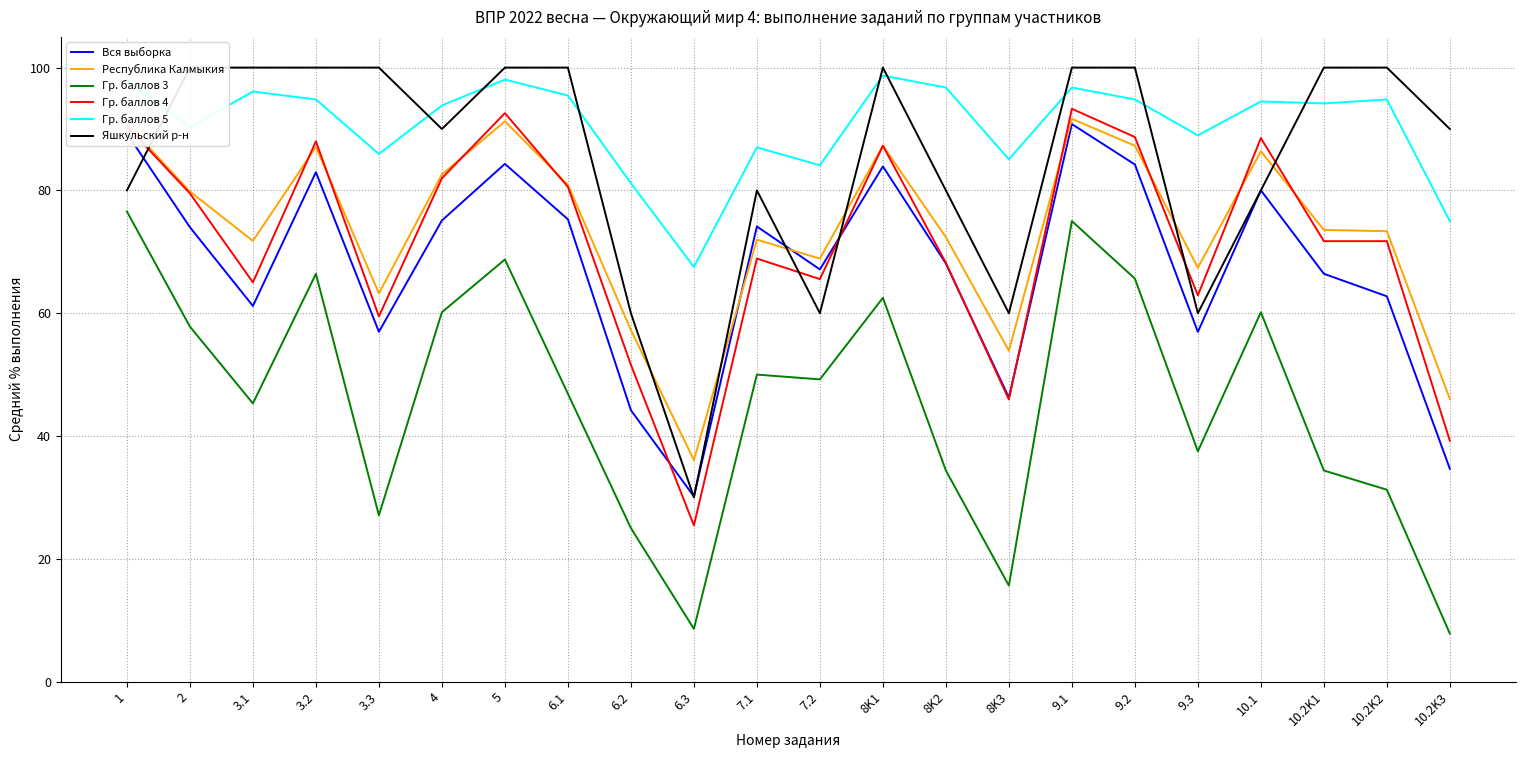

Which has a higher value, 4 or 6.1?

6.1